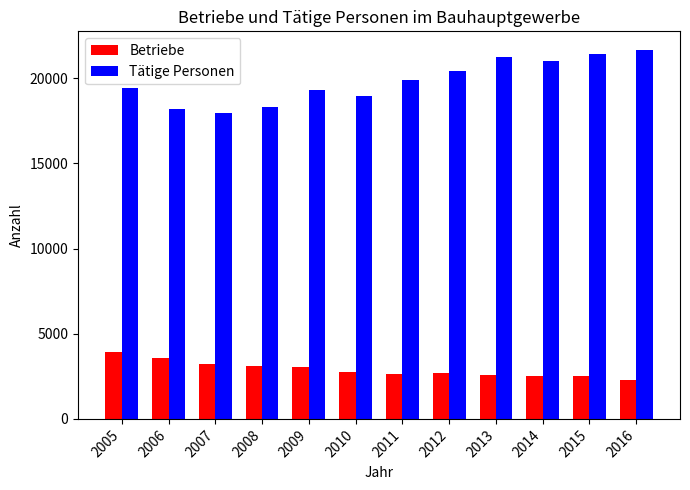

How many bars are there in total?

24